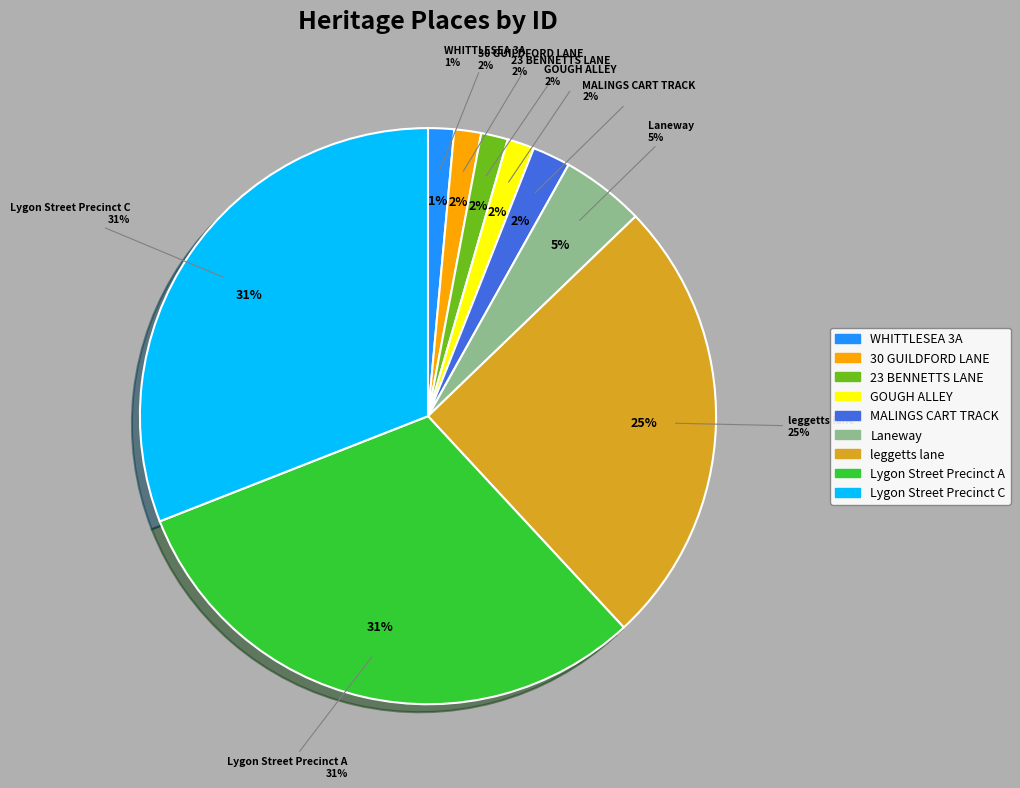

What percentage is NOT represented by Lygon Street Precinct C?

69.1%